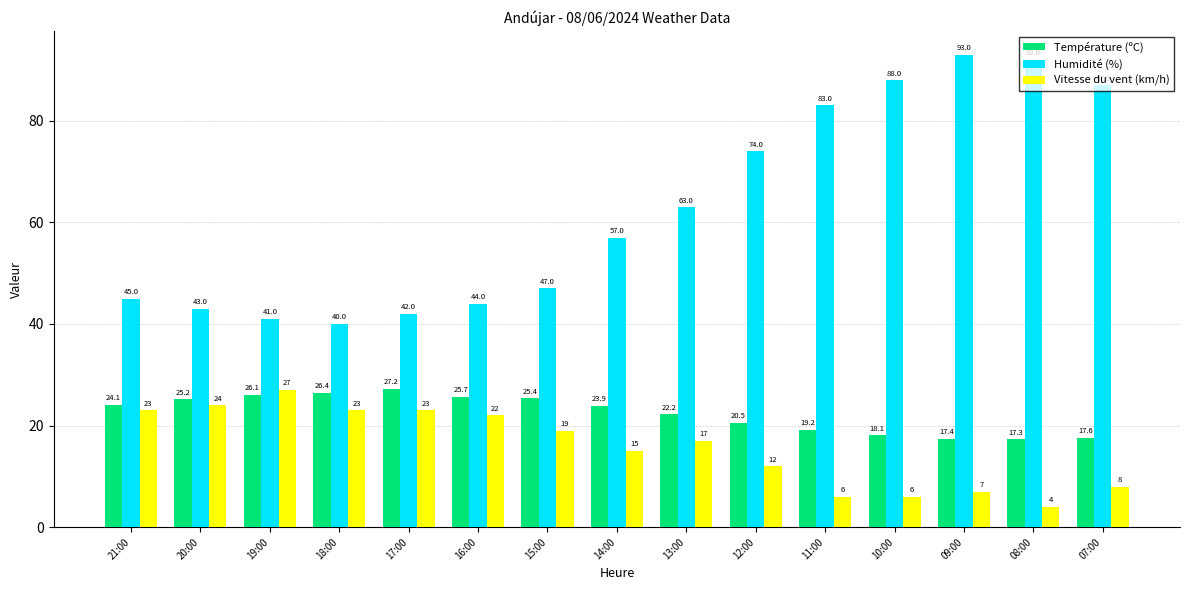

Rank the series by their maximum value, from highest to lowest.

Humidité (%), Température (ºC), Vitesse du vent (km/h)